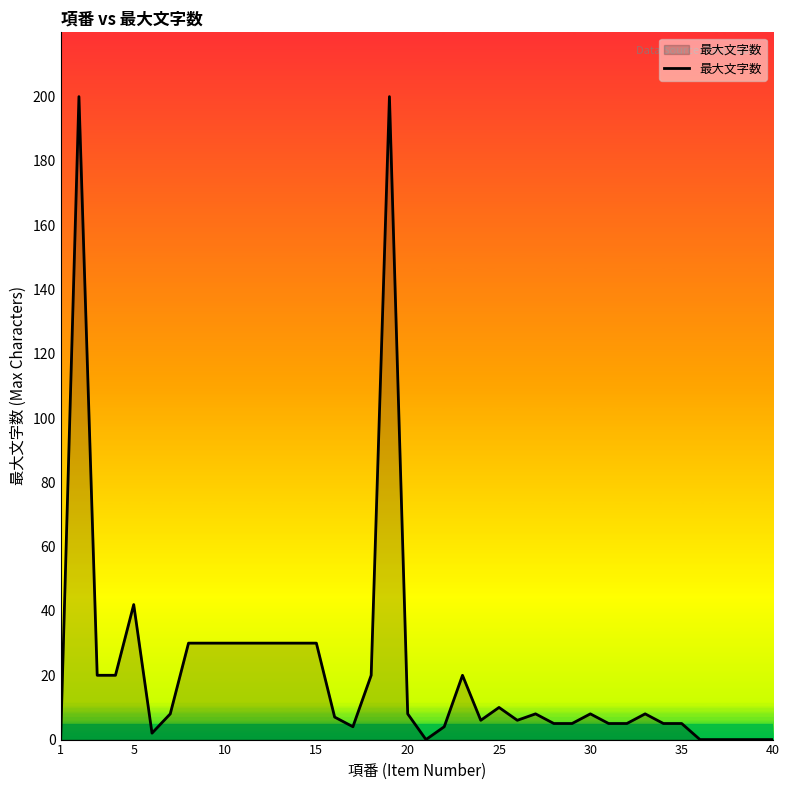

Reading left to right, extract all data points from this chart.

0	200	20	20	42	2	8	30	30	30	30	30	30	30	30	7	4	20	200	8	0	4	20	6	10	6	8	5	5	8	5	5	8	5	5	0	0	0	0	0